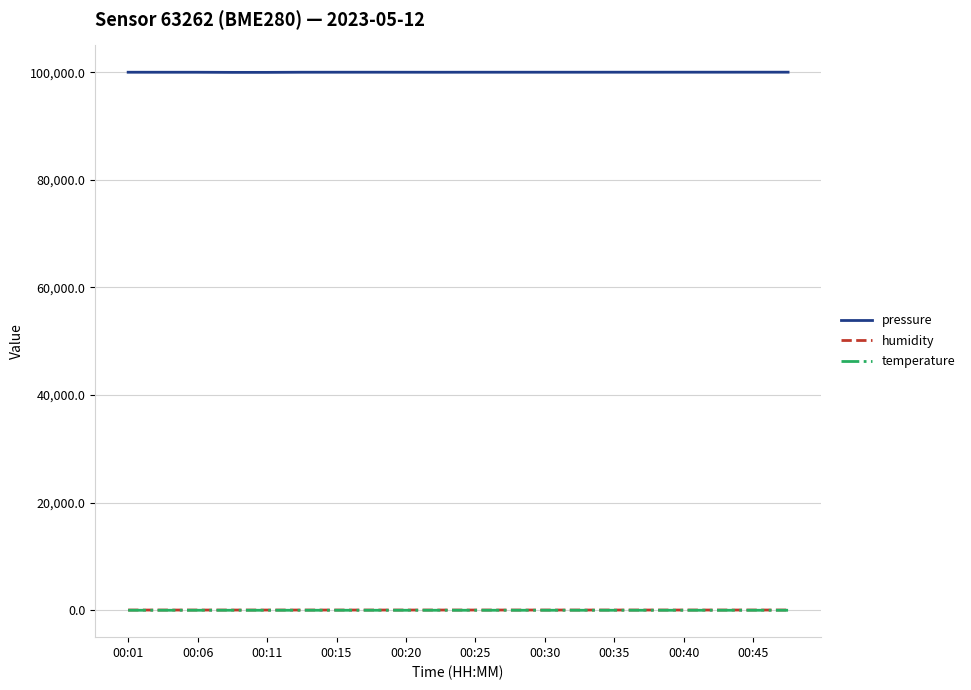

What is the lowest value of the humidity series?

50.5